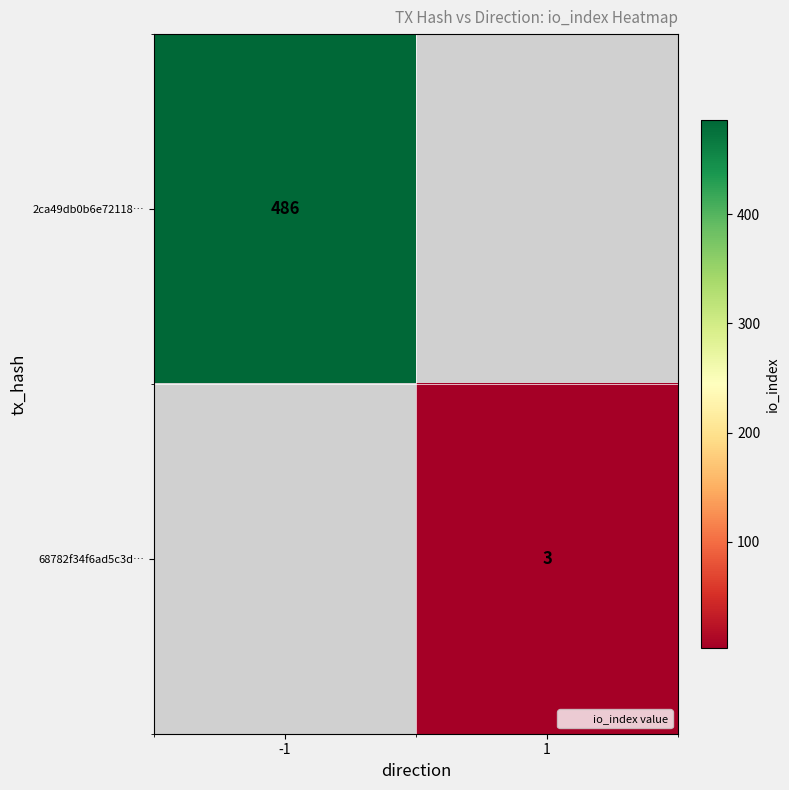

Is it true that 68782f34f6ad5c3d… equals 3 at 1?

True